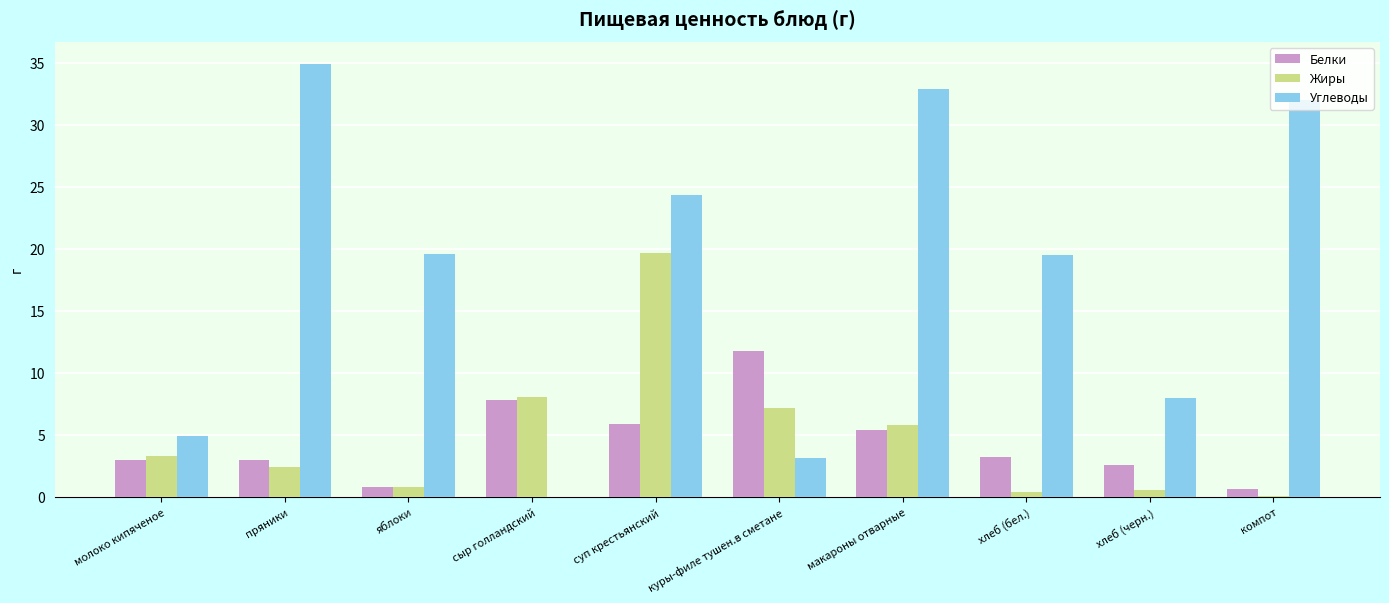

How many data points does each series have?

10